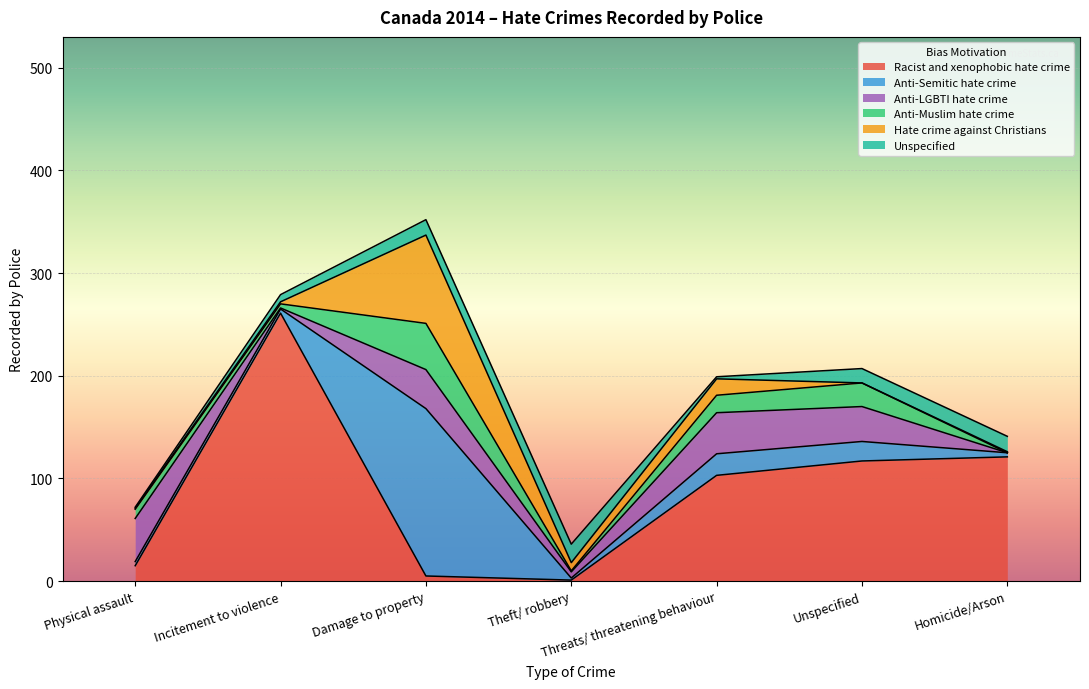

What is the highest value of the Racist and xenophobic hate crime series?

261